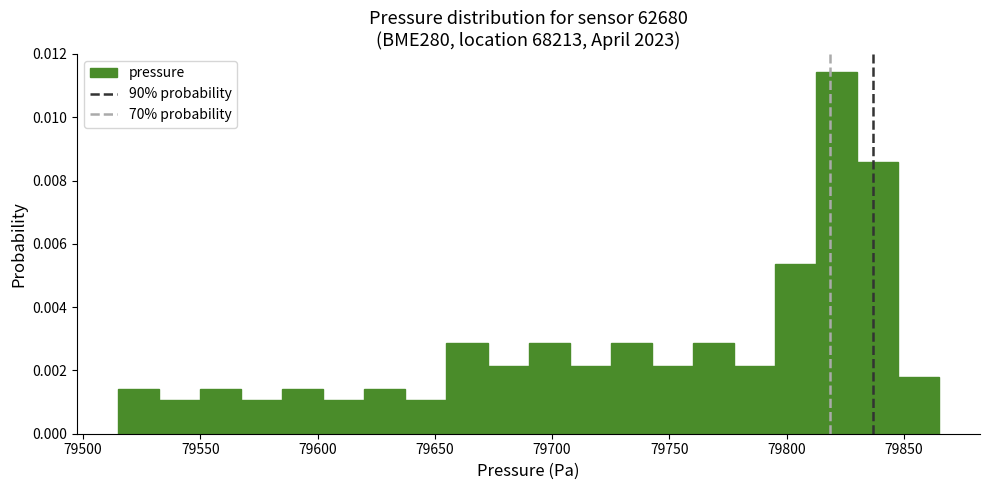

Read against the x-axis, roughly where is the centre of the tallest bar?

79820